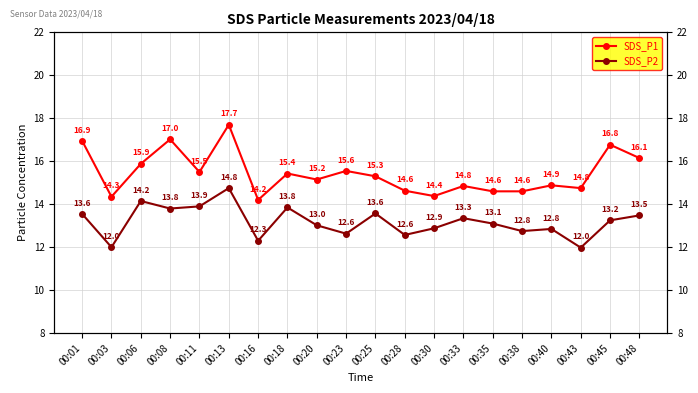

List the series in order of their overall mean, lowest first.

SDS_P2, SDS_P1